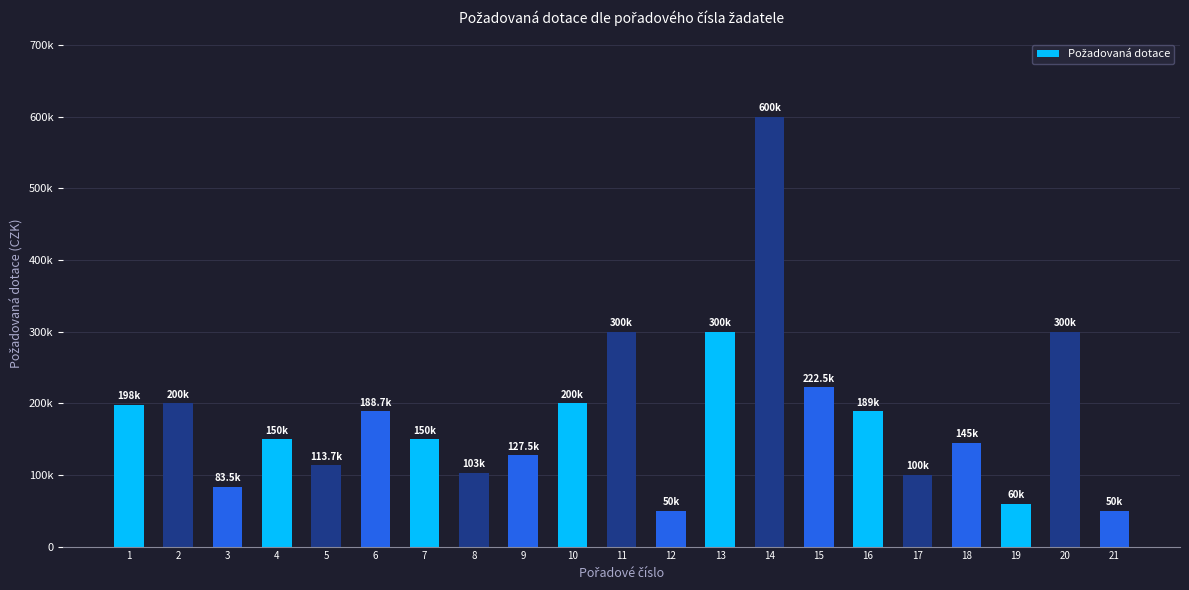

What is the value of the 3rd bar from the left?

83500